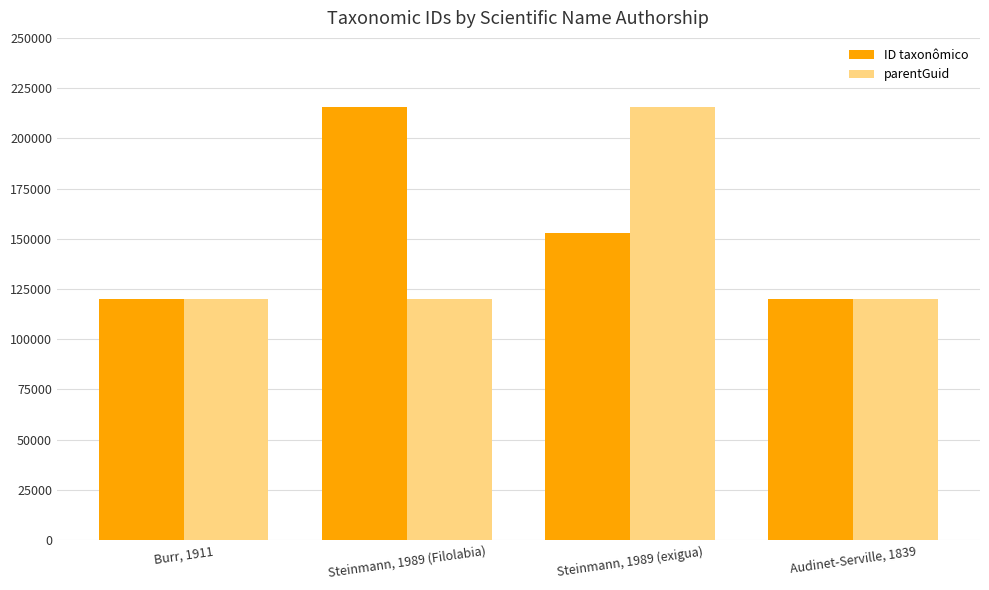

At how many categories does at least one series exceed 161882?

2